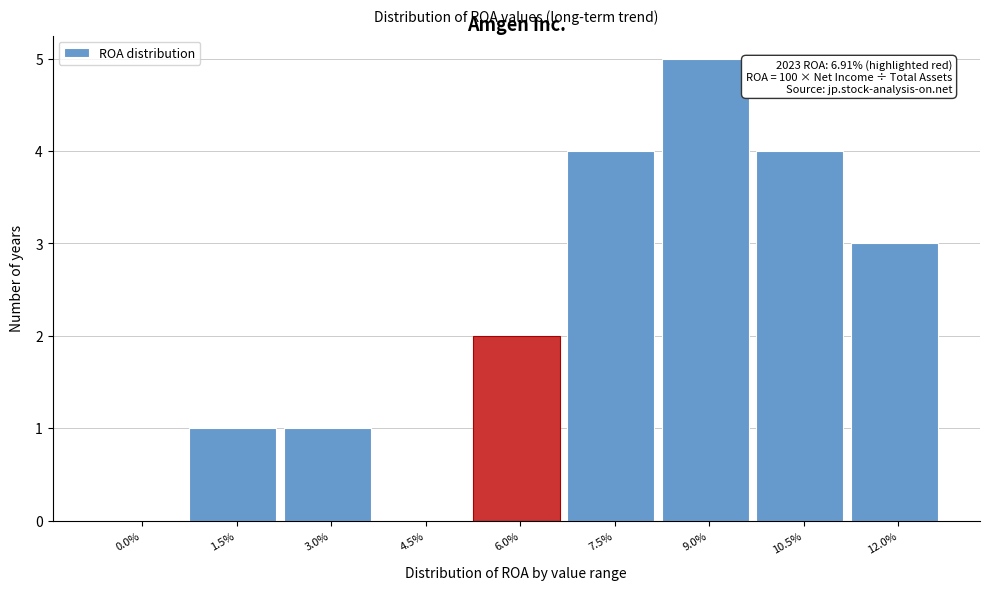

Reading left to right, transcribe all the data shown in this chart.

0.0%=0	1.5%=1	3.0%=1	4.5%=0	6.0%=2	7.5%=4	9.0%=5	10.5%=4	12.0%=3